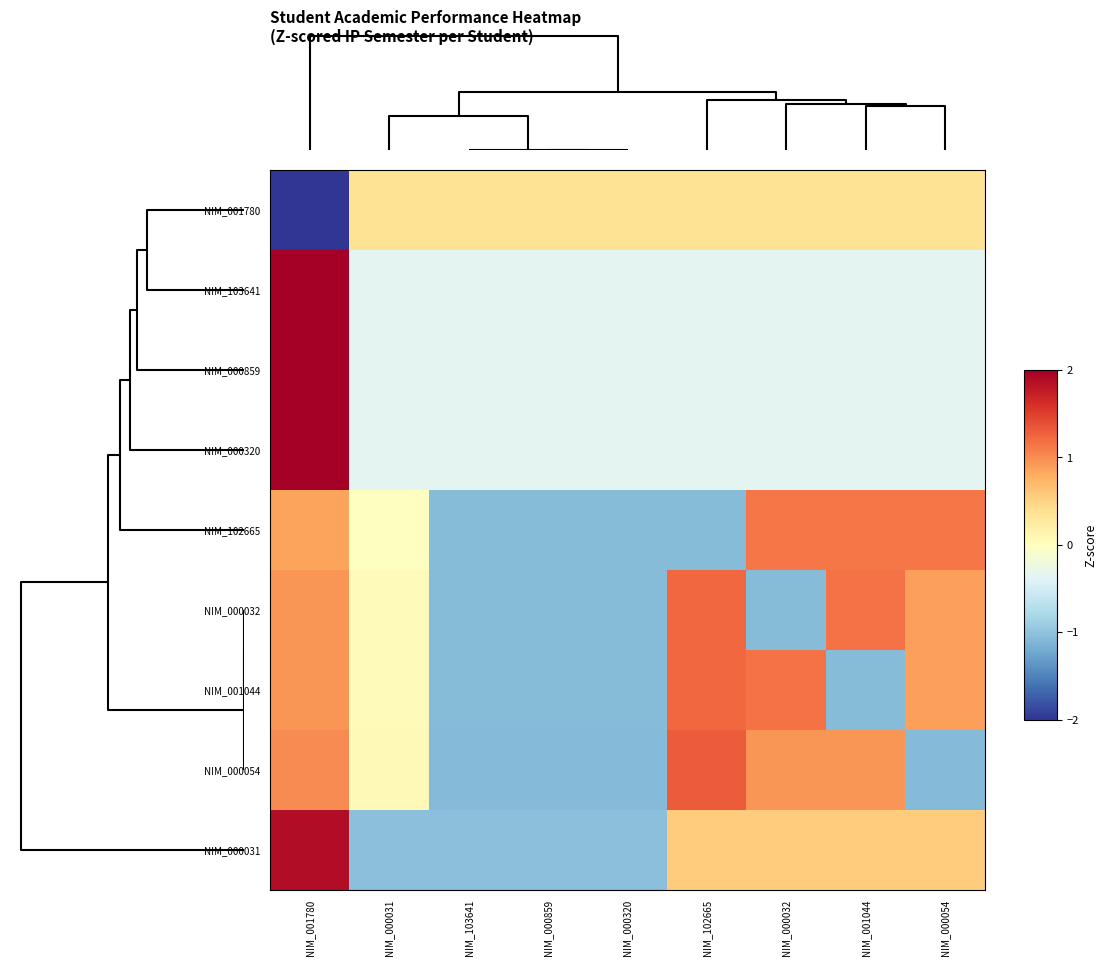

What is the total value across all series at NIM_001044?

2.0